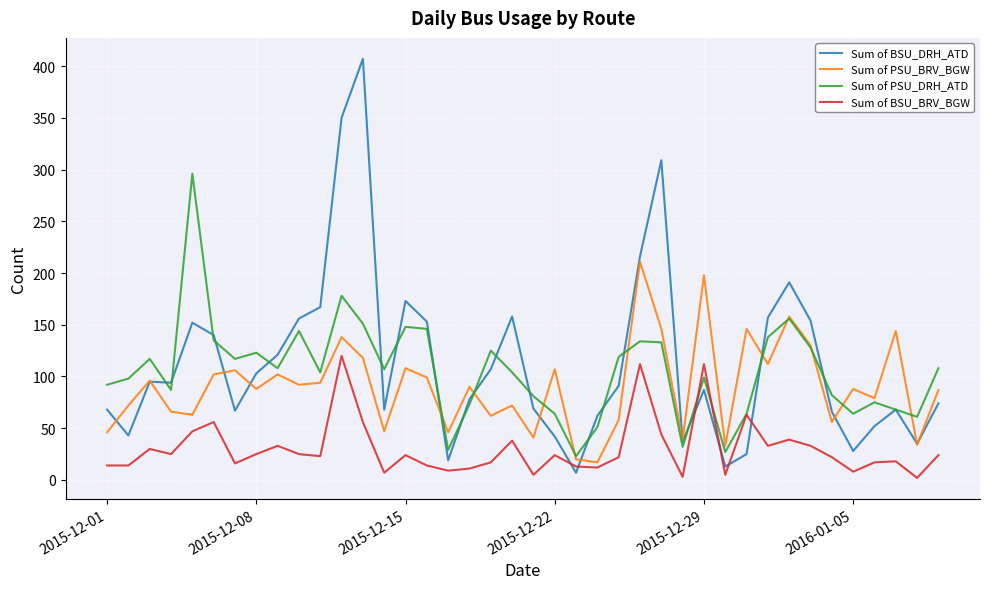

Which series has the largest range (max minus min)?

Sum of BSU_DRH_ATD